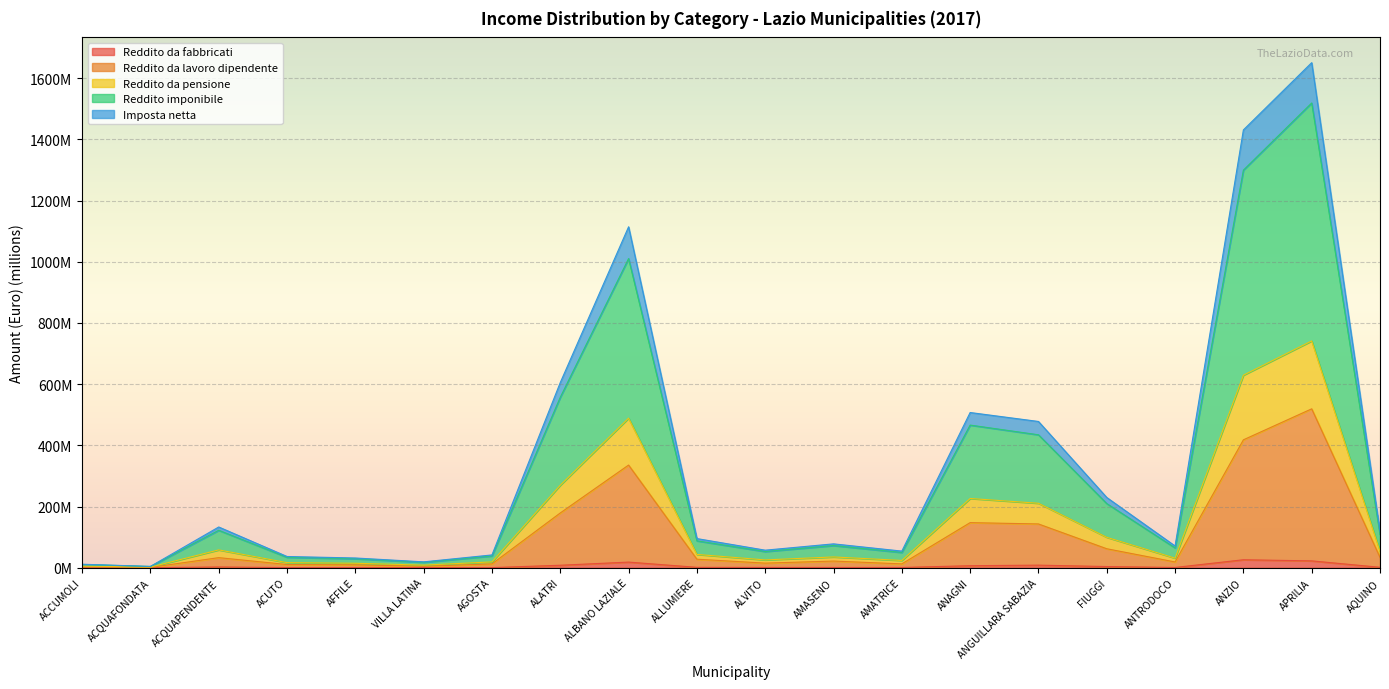

What position from the left is AQUINO?

20